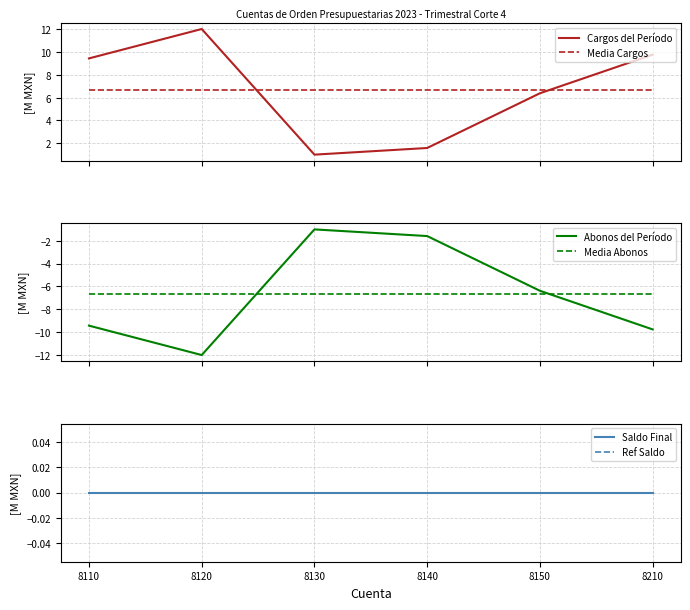

Does the chart display data point markers on the line(s)?

No